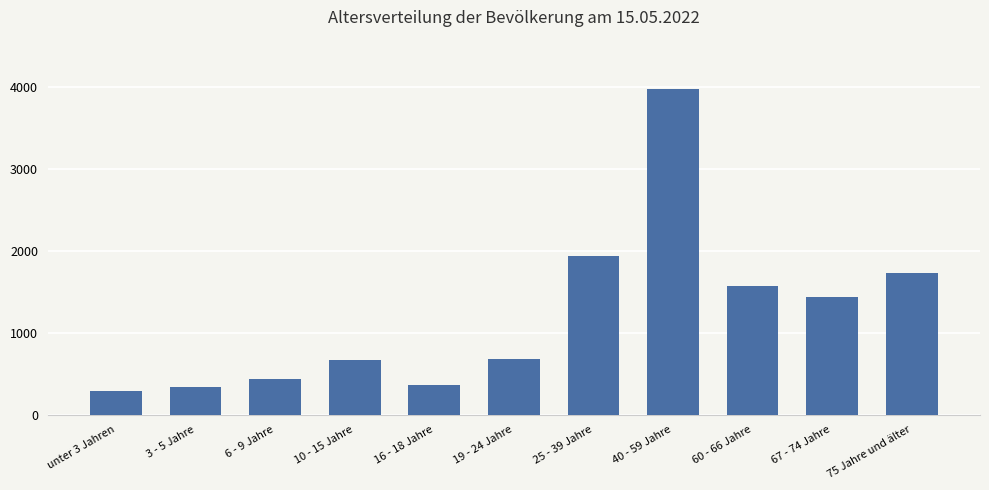

The chart shows a value of 132 at 3 - 5 Jahre. True or false?

False